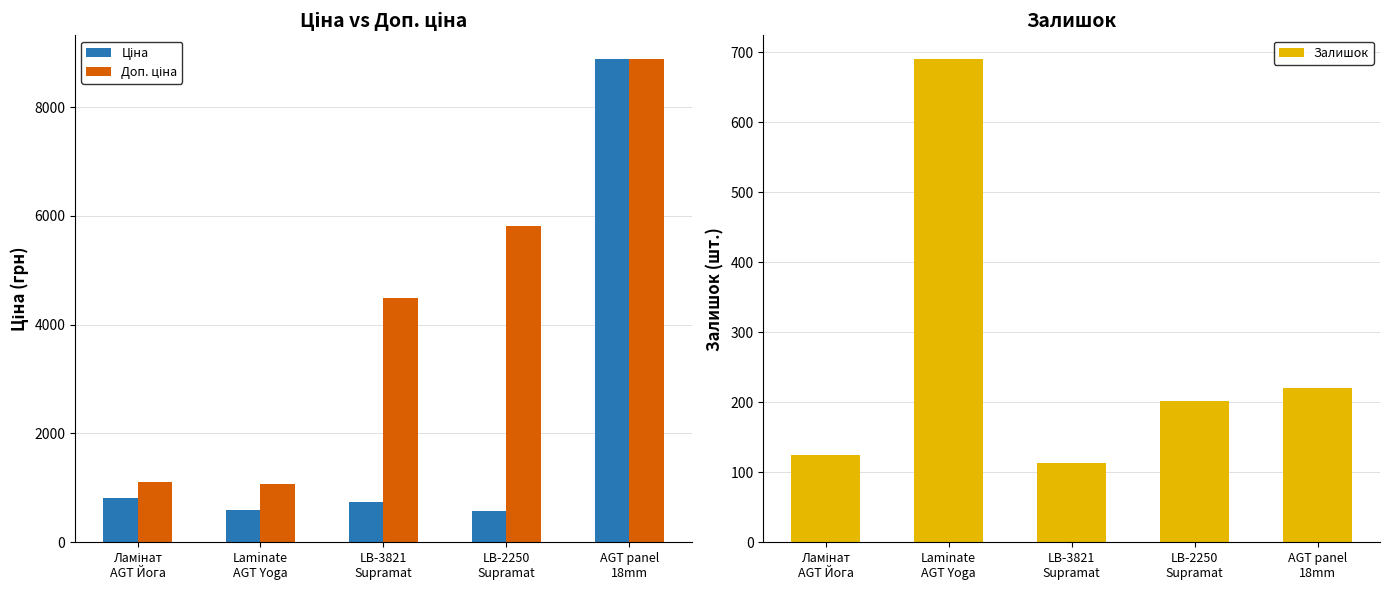

What are all the series names shown in the legend?

Ціна, Доп. ціна, Залишок